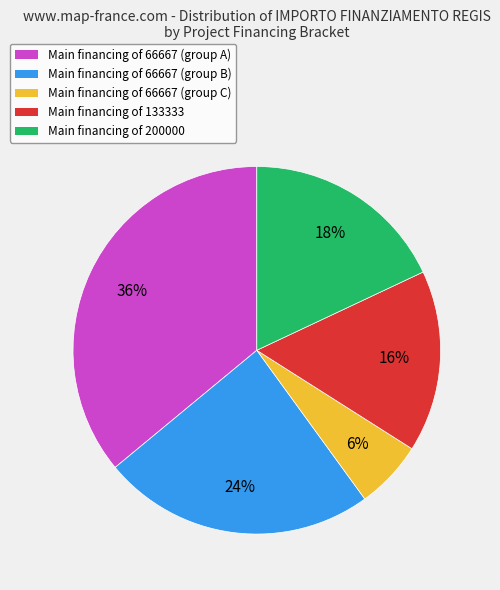

To the nearest percent, what is the average slice percentage?

20%